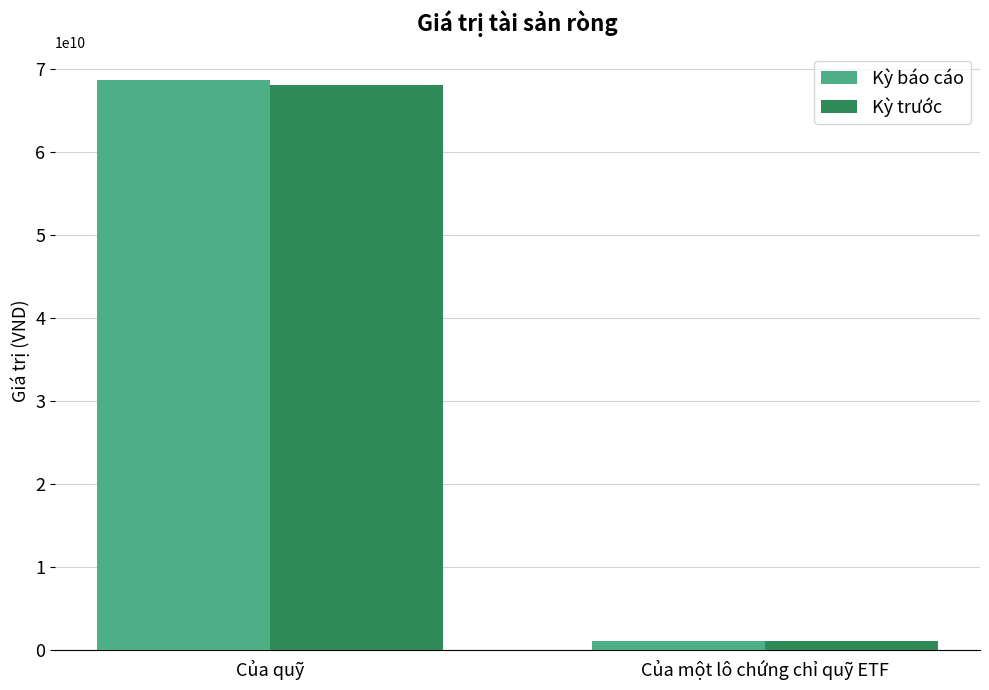

At which category does the chart reach its peak across all series?

Của quỹ